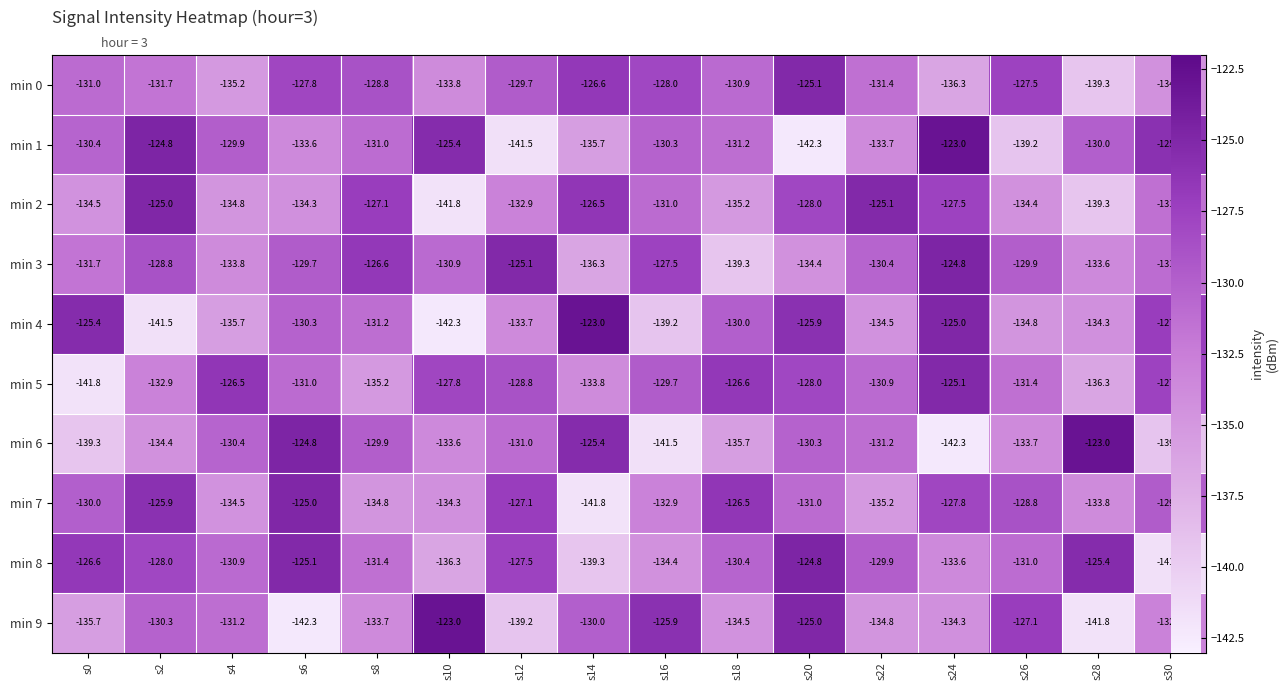

What is the total value across all series at s6?

-1303.9